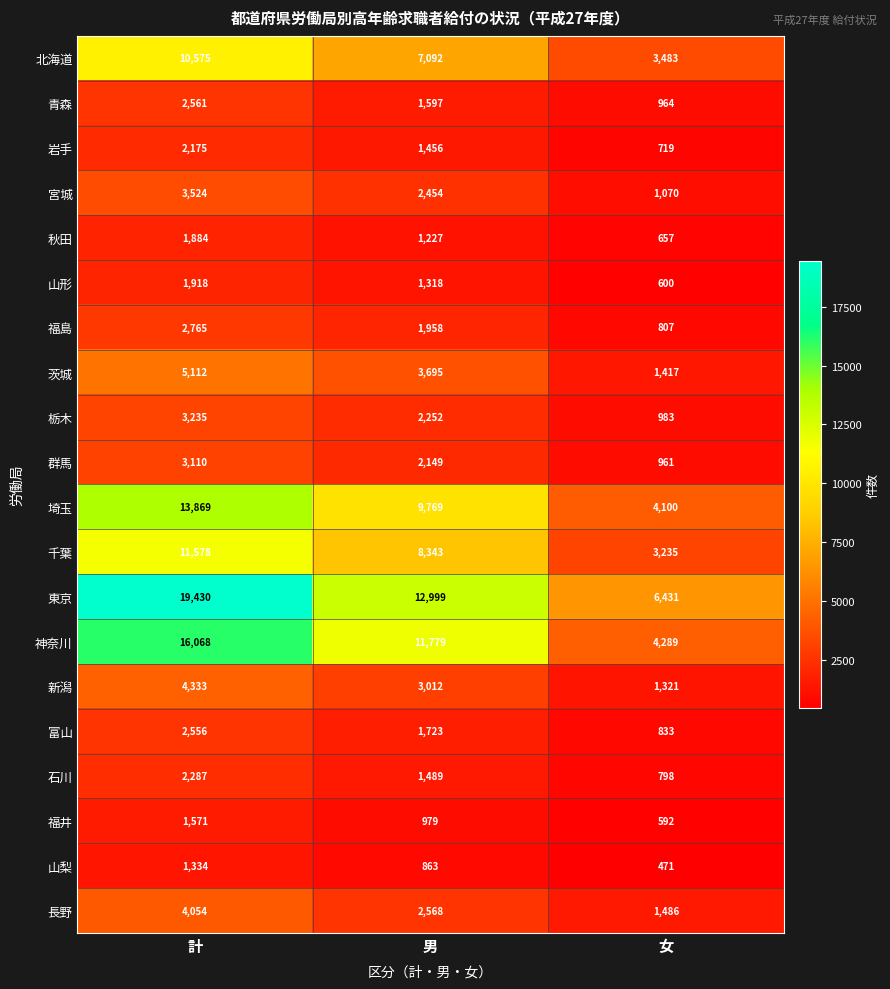

Rank the series at 男 from lowest to highest value.

山梨, 福井, 秋田, 山形, 岩手, 石川, 青森, 富山, 福島, 群馬, 栃木, 宮城, 長野, 新潟, 茨城, 北海道, 千葉, 埼玉, 神奈川, 東京